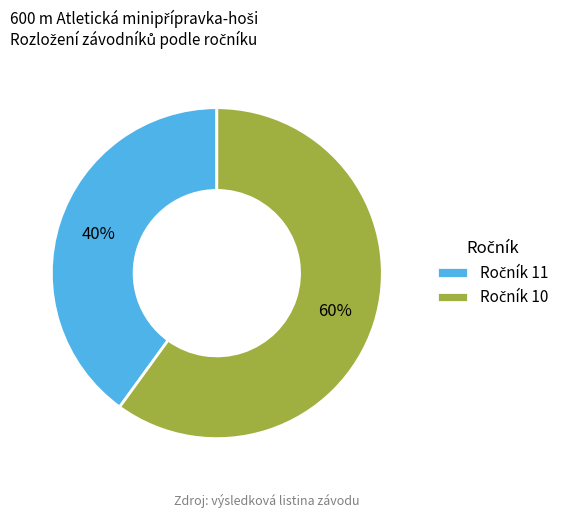

Does any single category account for the majority?

Yes